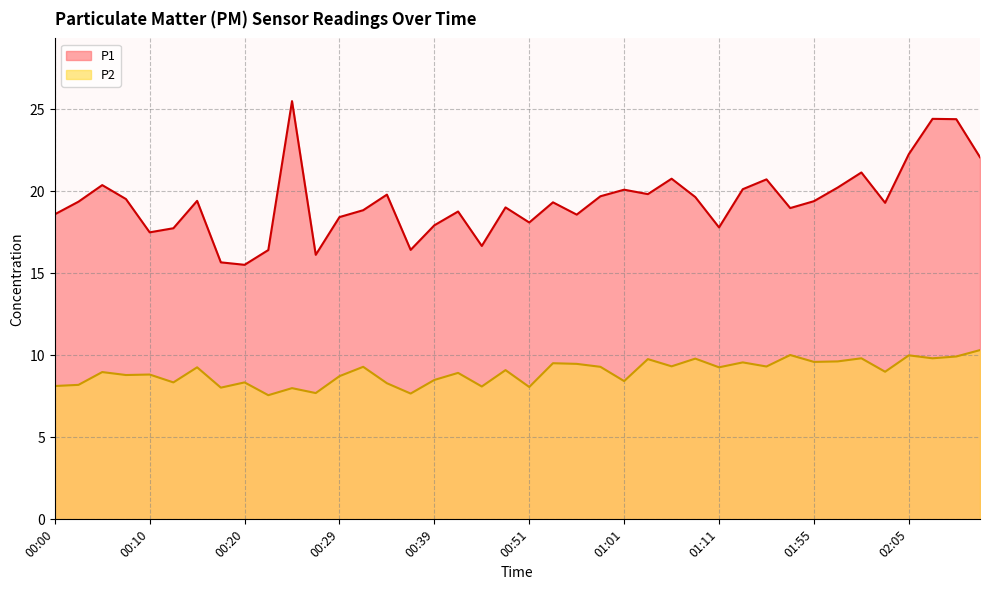

True or false: P1 has a value of 5.1 at 00:17.

False